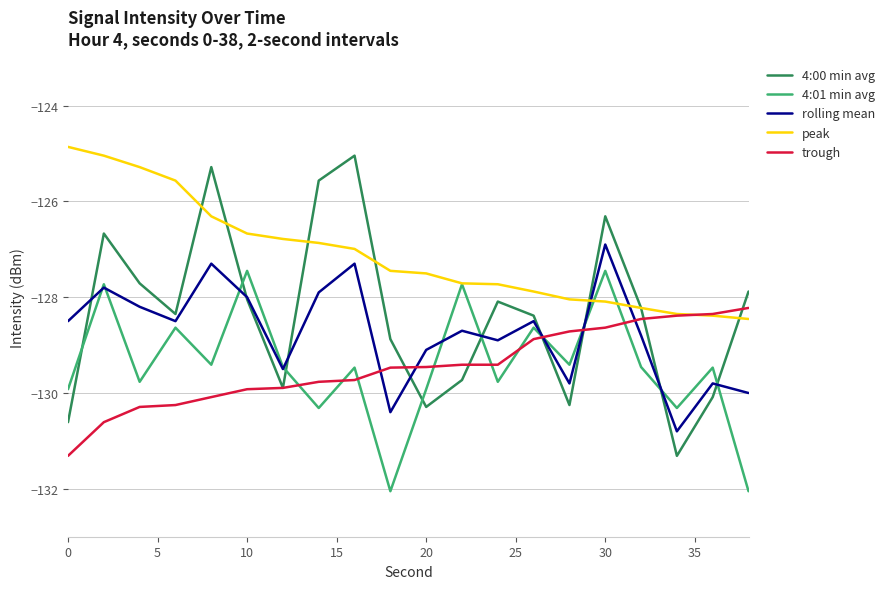

Which series has the widest spread of values?

4:00 min avg